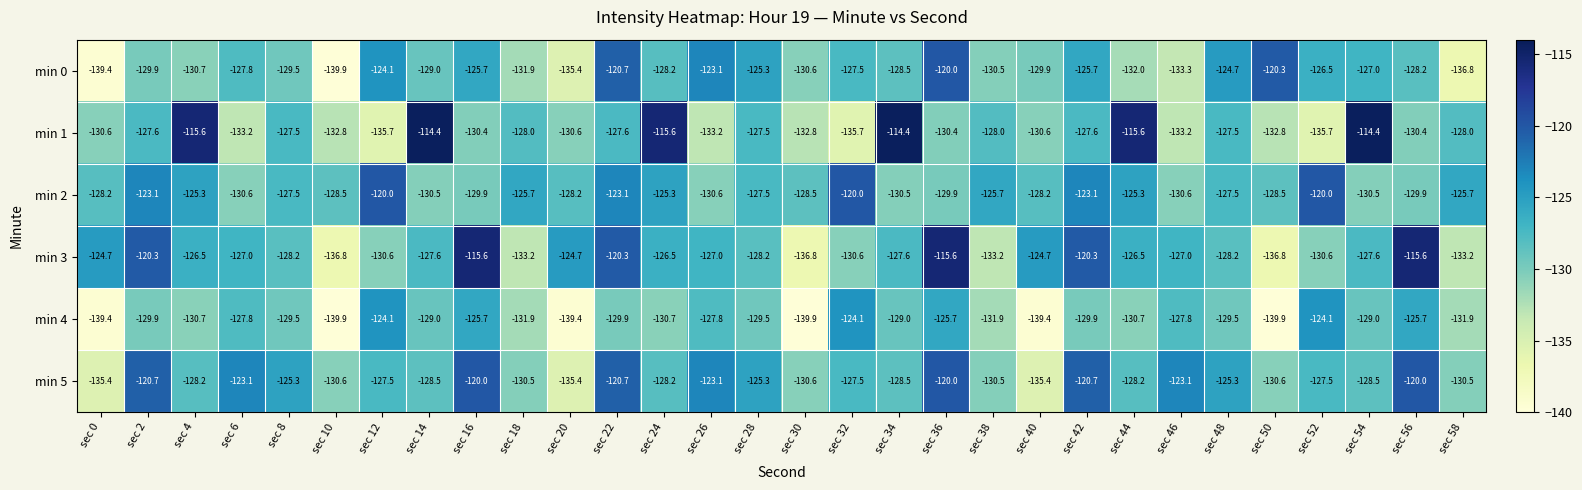

What is the difference between the highest and lowest values at sec 12?

15.7